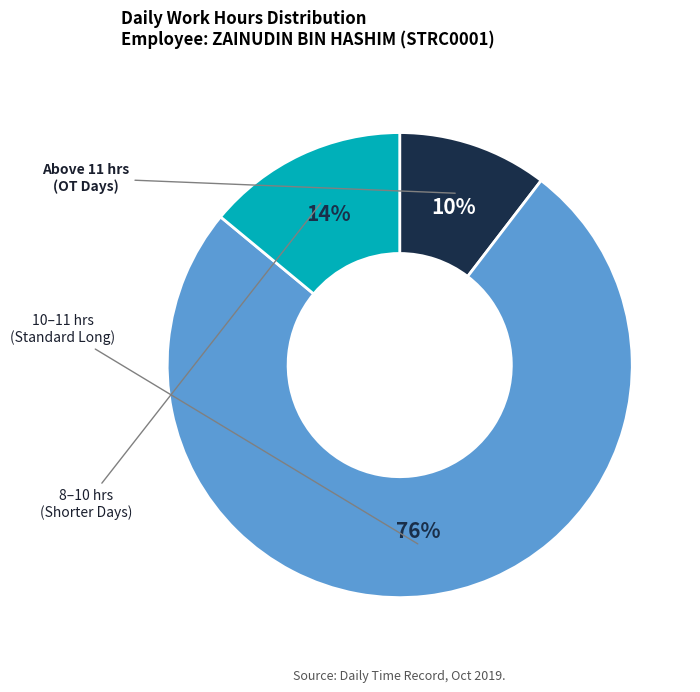

To the nearest percent, what is the average slice percentage?

33%